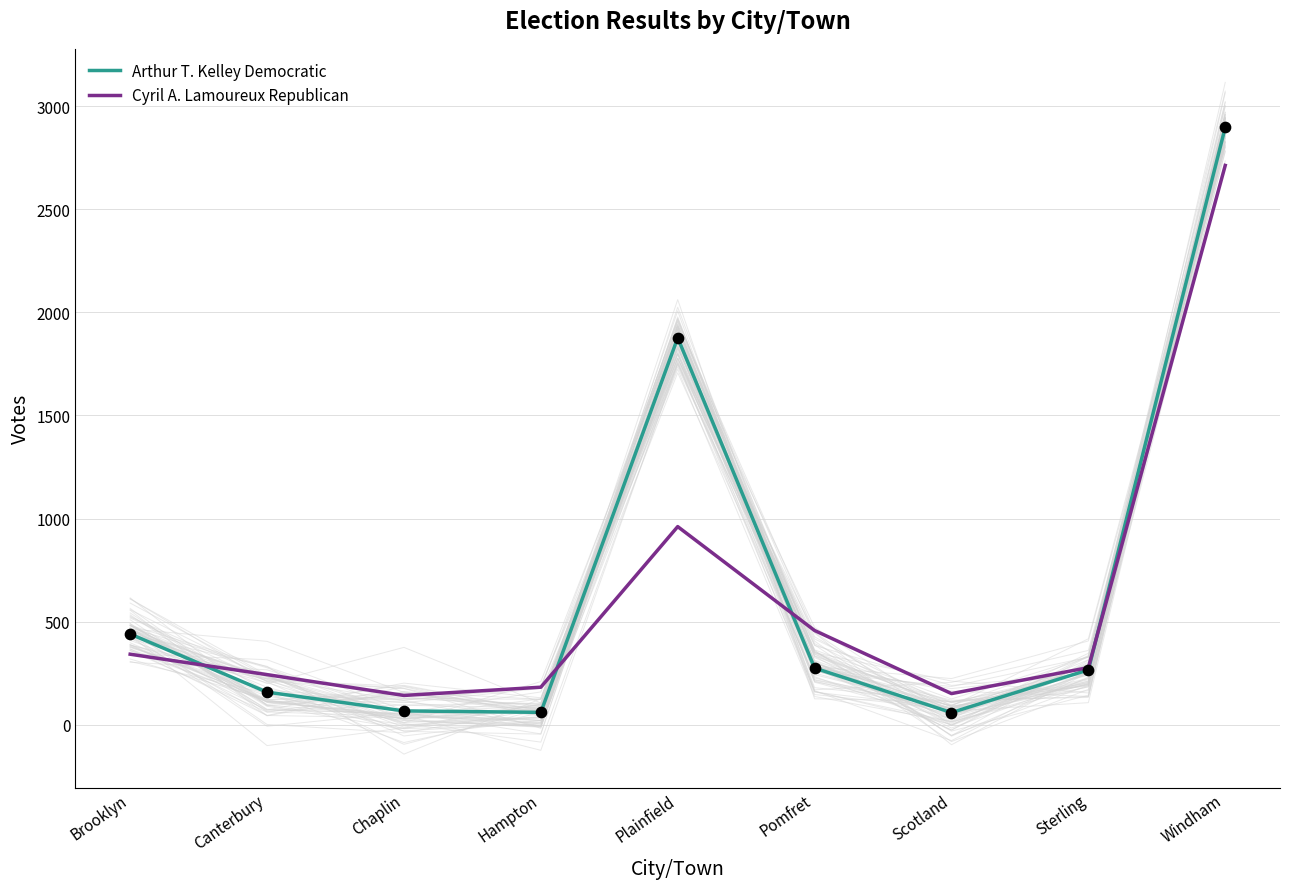

Which series has the largest Y range (max minus min)?

Arthur T. Kelley Democratic